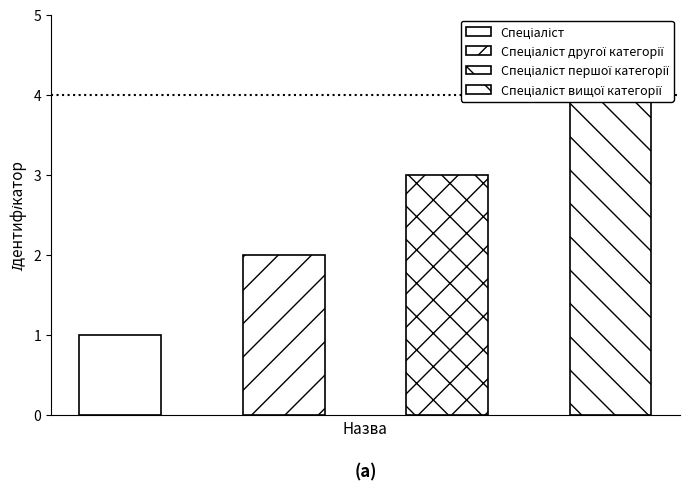

List the labels in order of value, largest first.

Спеціаліст вищої категорії, Спеціаліст першої категорії, Спеціаліст другої категорії, Спеціаліст